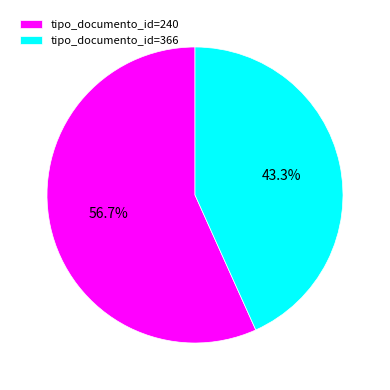

Approximately how many times larger is the value at tipo_documento_id=366 compared to tipo_documento_id=240?

0.8